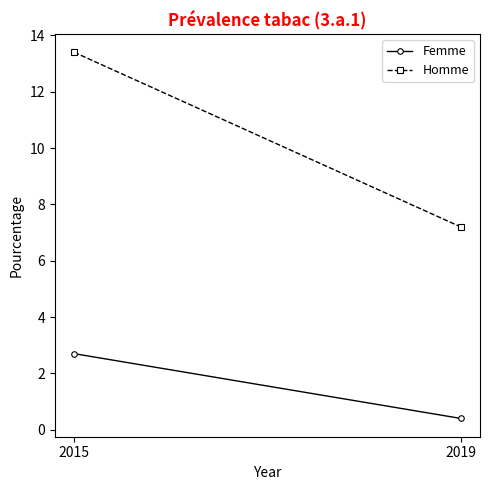

At which label does Homme first exceed 13?

2015